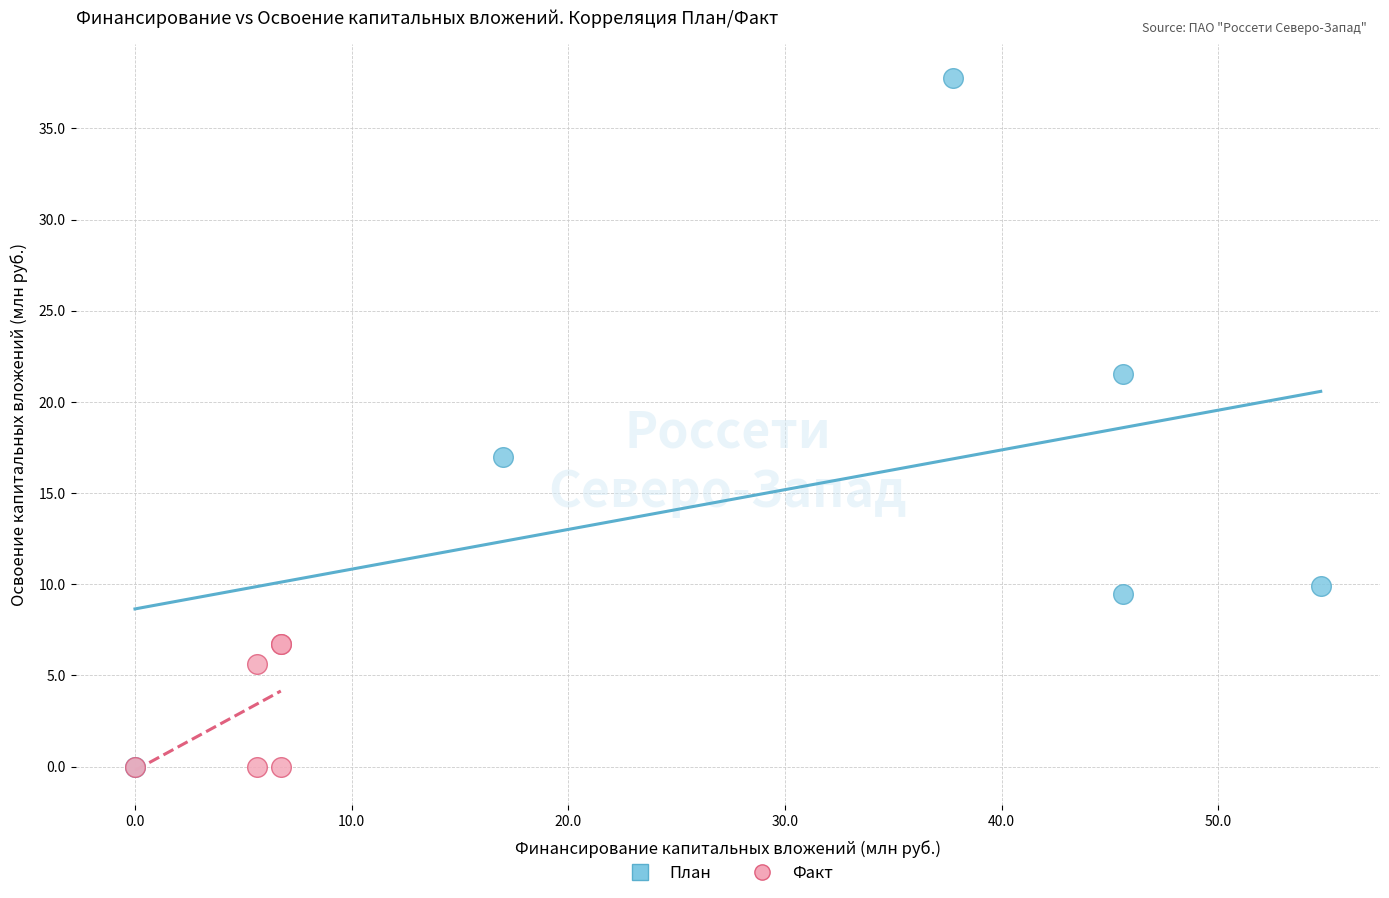

Which series has the largest Y range (max minus min)?

План